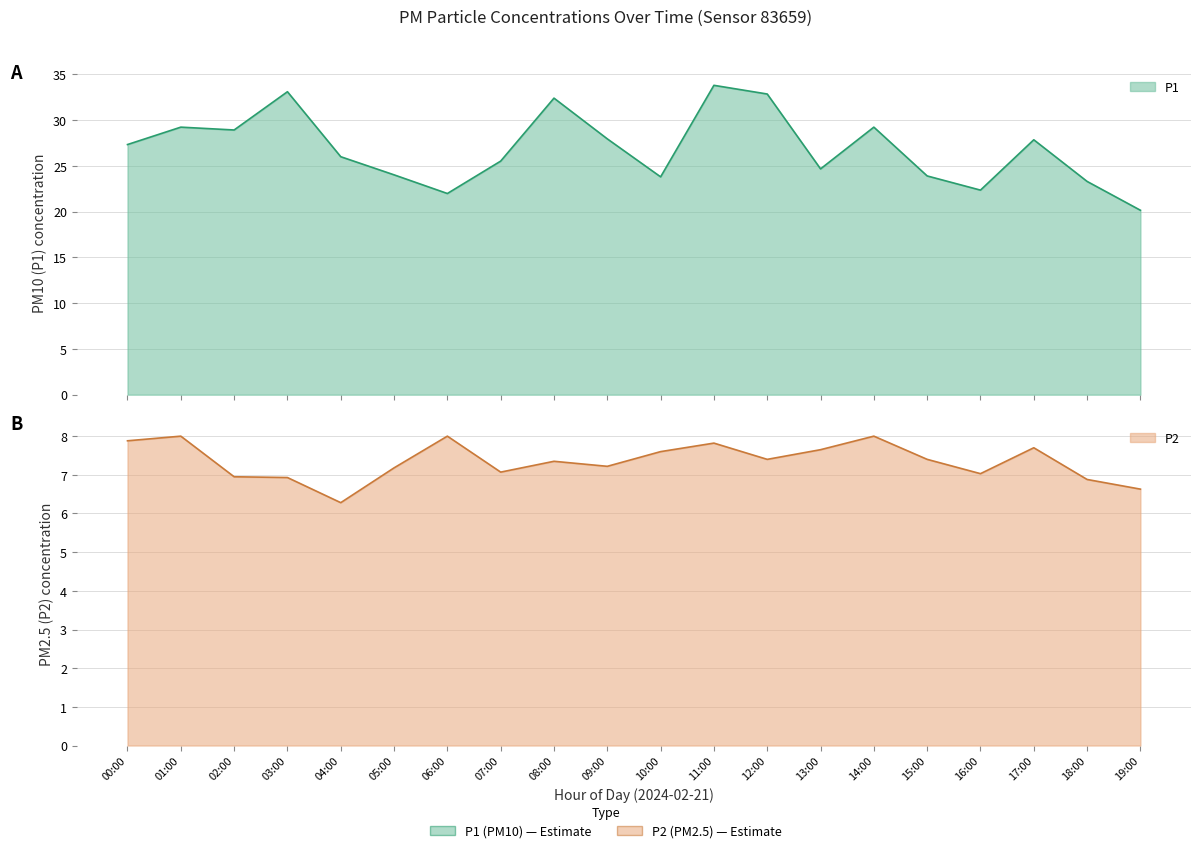

What position from the left is 18:00?

19